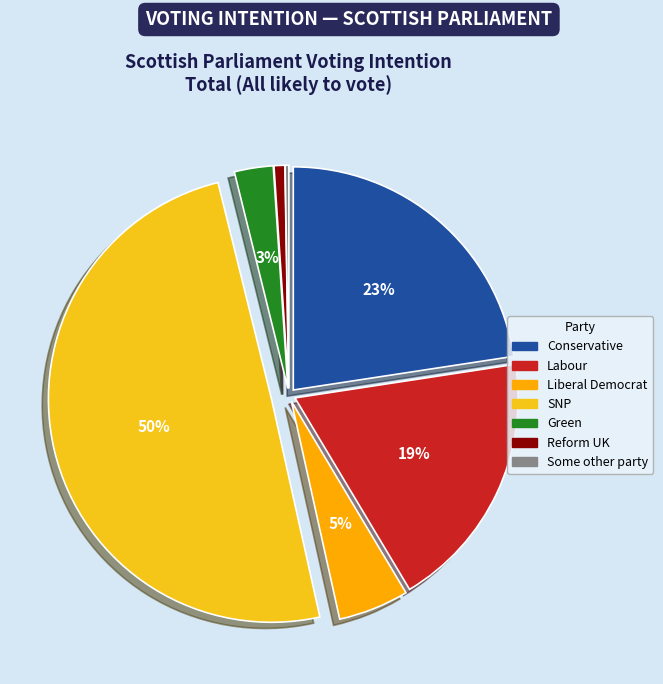

Does SNP represent more than half of the total?

No